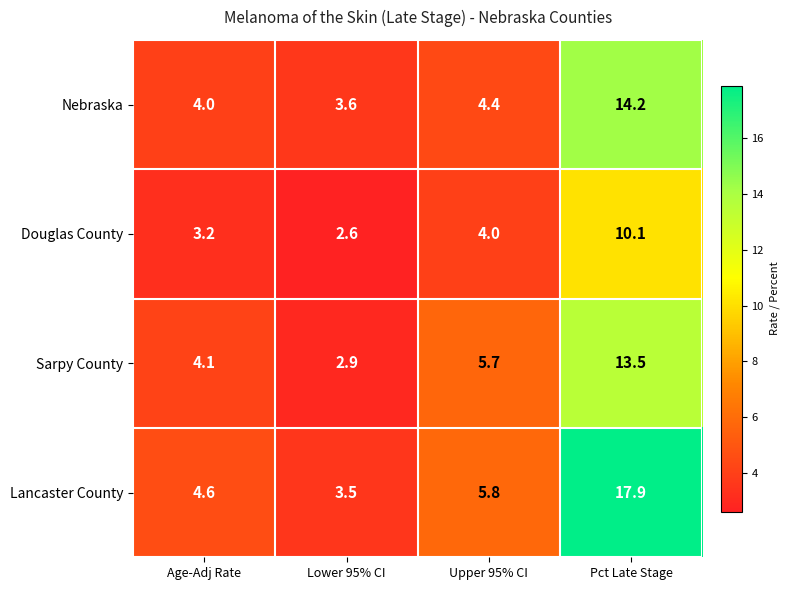

At which category is the sum across all series the highest?

Pct Late Stage